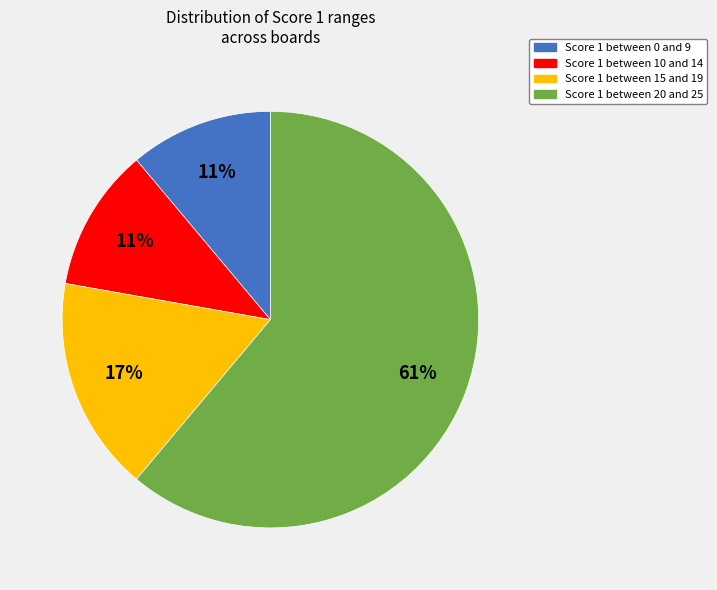

To the nearest percent, what is the average slice percentage?

25%